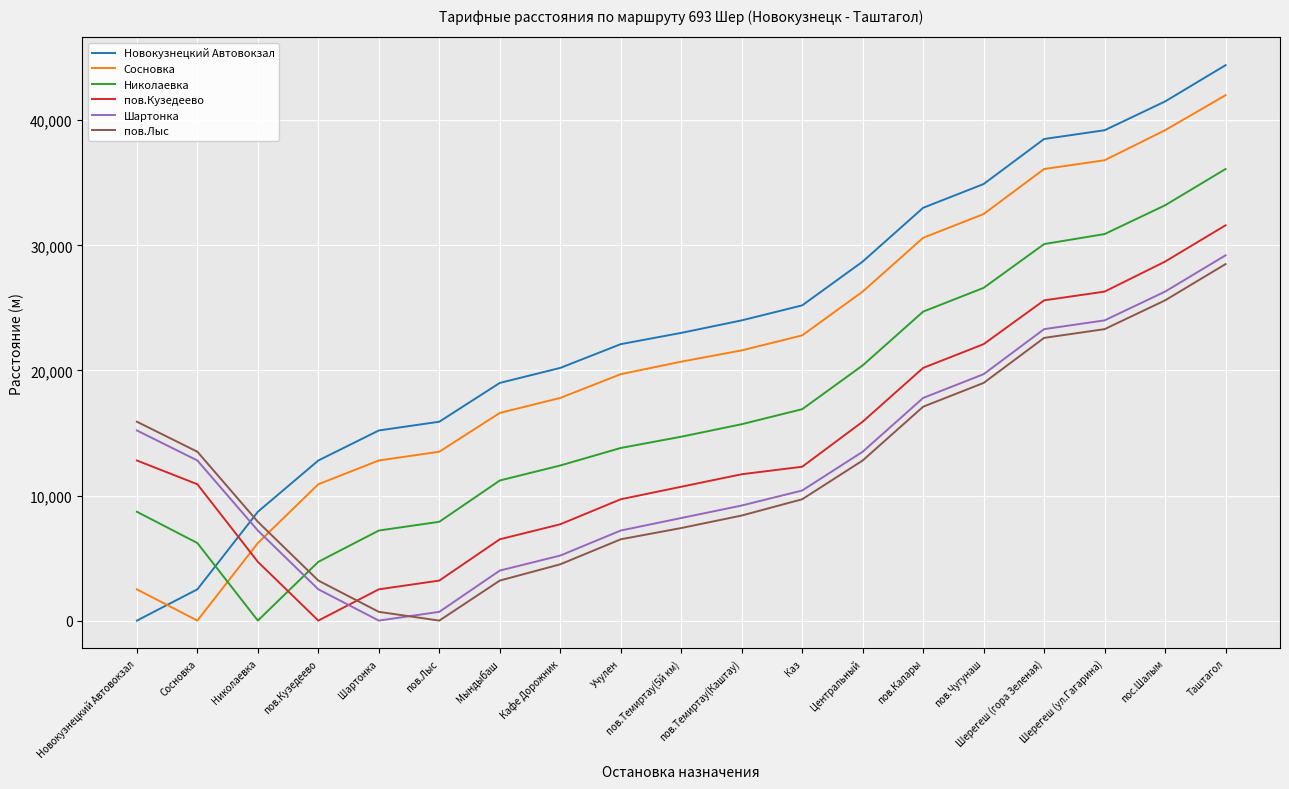

Does the chart display data point markers on the line(s)?

No